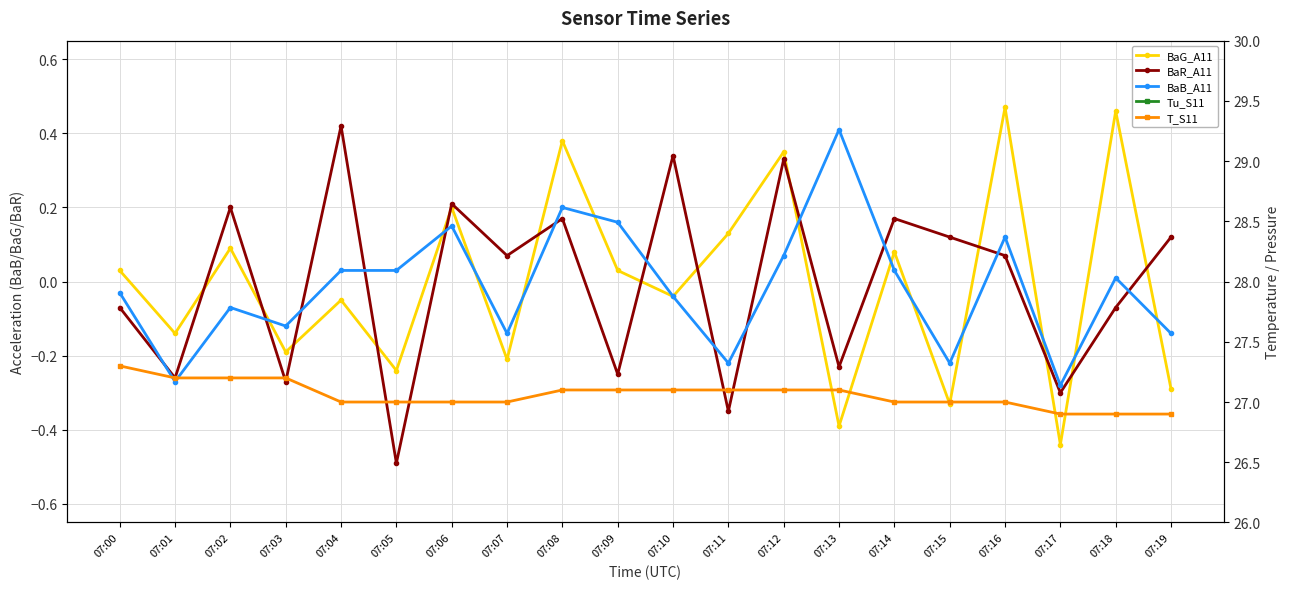

Is this an area chart (filled region under the line)?

No